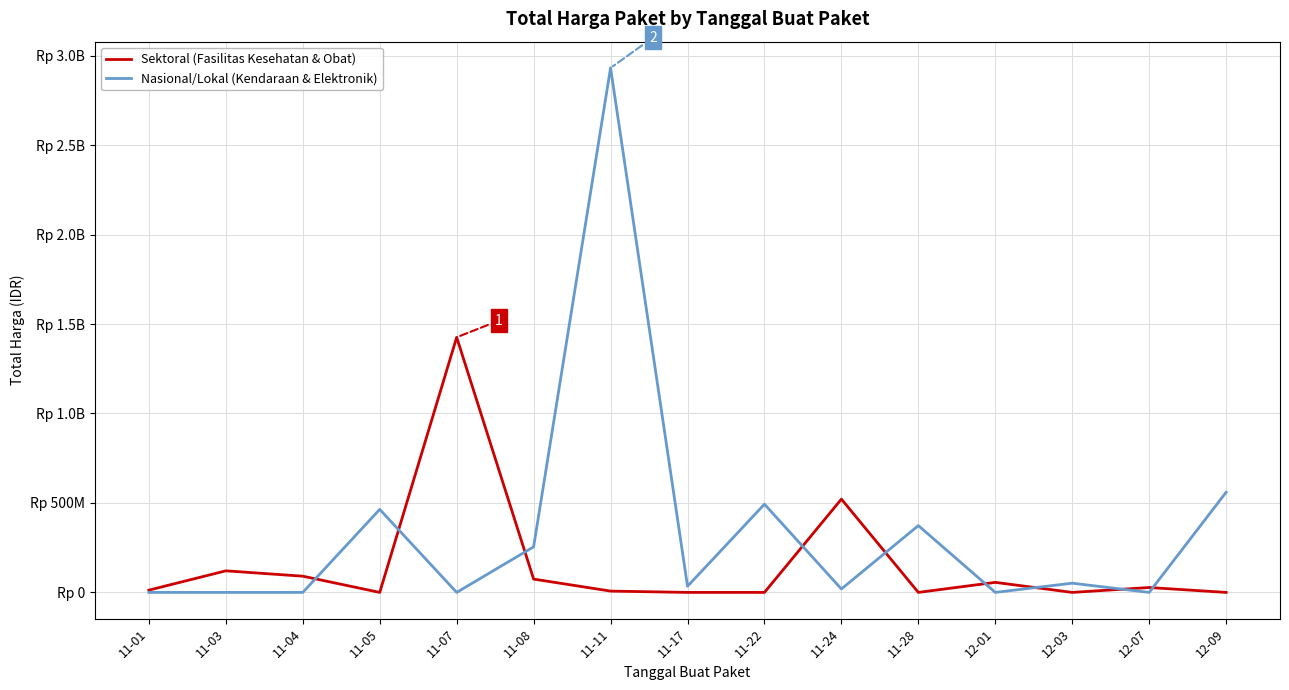

Reading left to right, what are all the values shown in this chart?

Sektoral (Fasilitas Kesehatan & Obat): 12787500	120613270	90672075	0	1425867900	74424000	7401240	0	0	521459200	0	56152800	0	27412000	0
Nasional/Lokal (Kendaraan & Elektronik): 0	0	0	464002100	0	254700000	2931562000	34292000	493000000	19175000	373404000	0	51601000	0	559971000